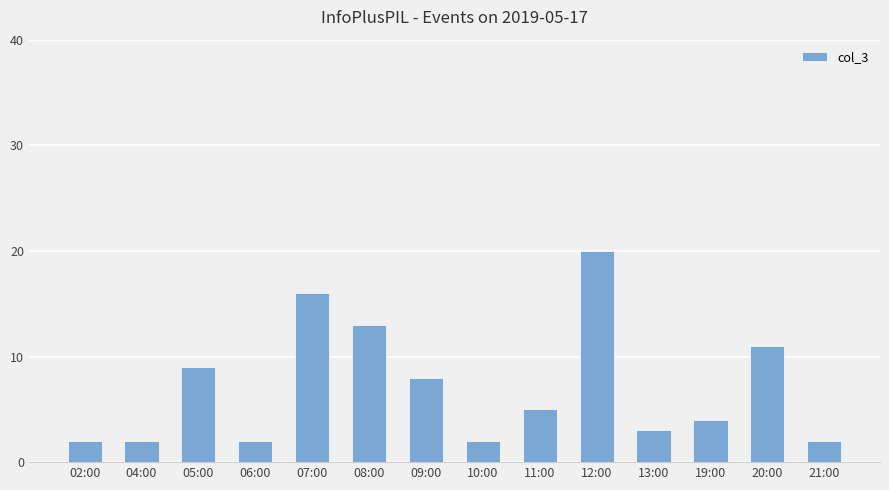

What is the label of the 12th bar from the left?

19:00